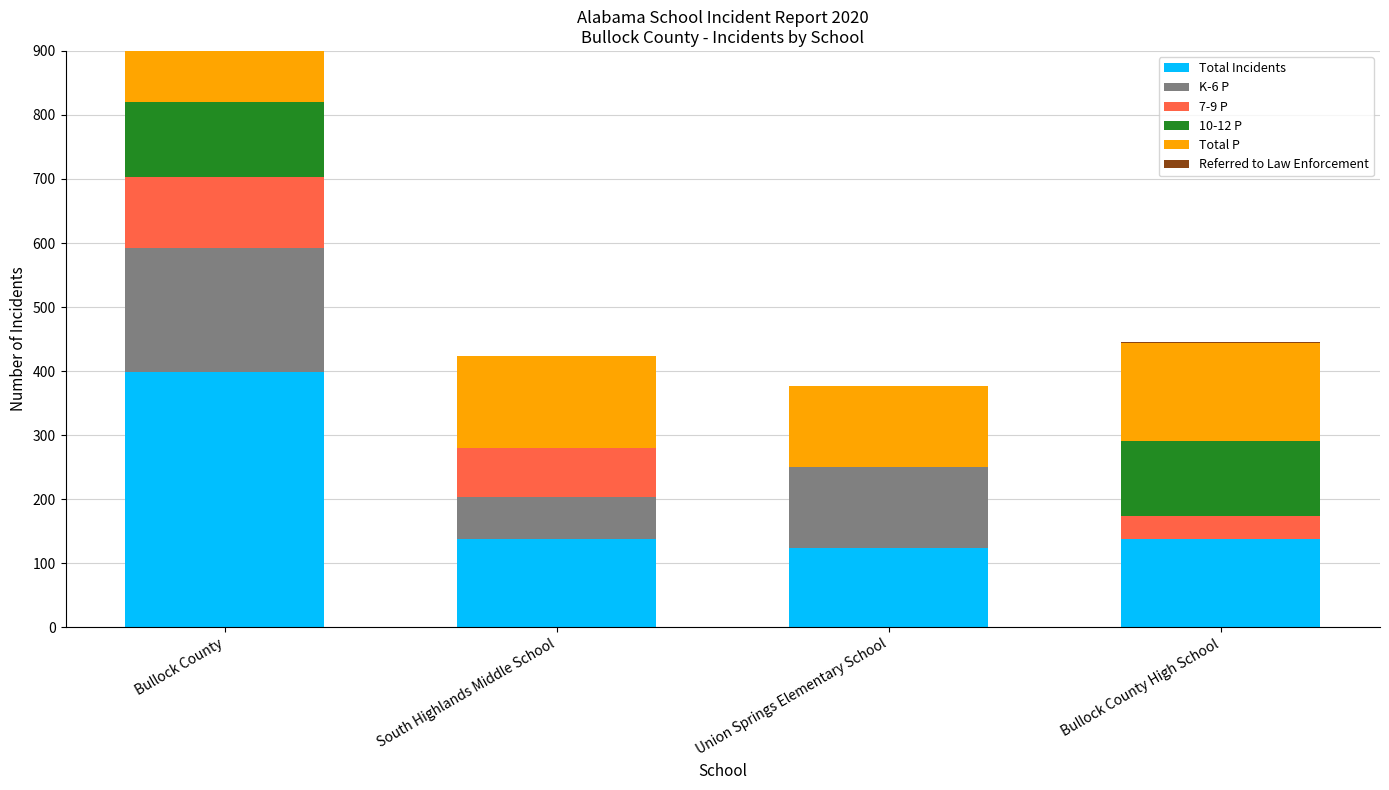

The value of Referred to Law Enforcement at Union Springs Elementary School is 1. True or false?

False